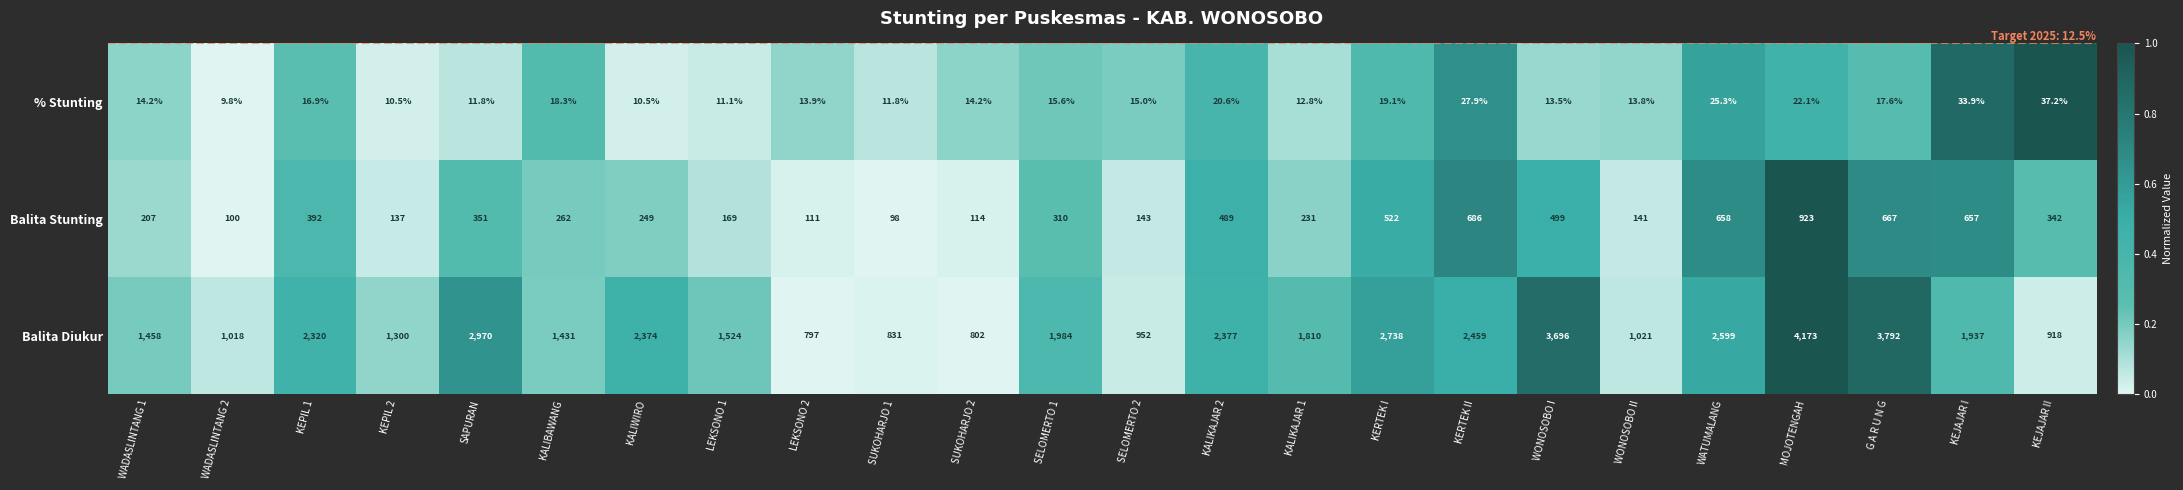

Rank the series by their maximum value, from lowest to highest.

% Stunting, Balita Stunting, Balita Diukur